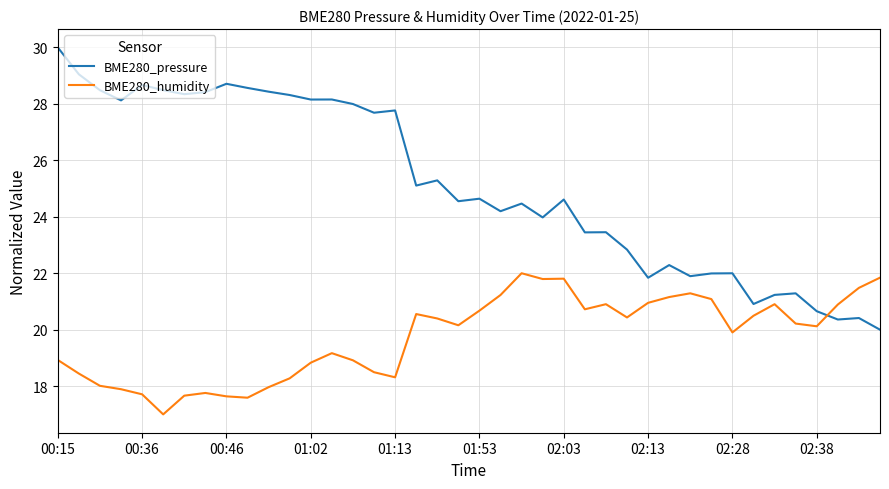

What is the maximum value for BME280_pressure?

30.0